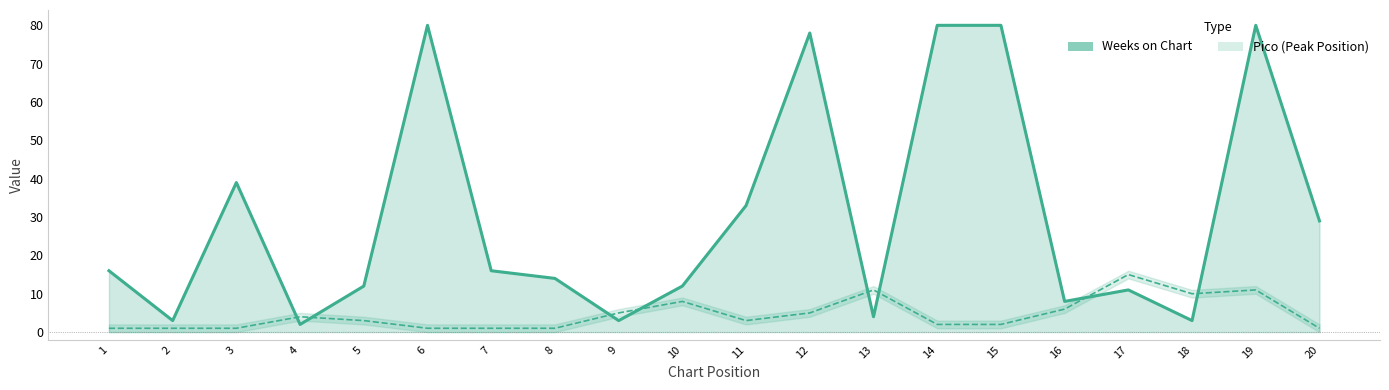

Rank the series by their average value, from lowest to highest.

Pico (Peak Position), Weeks on Chart